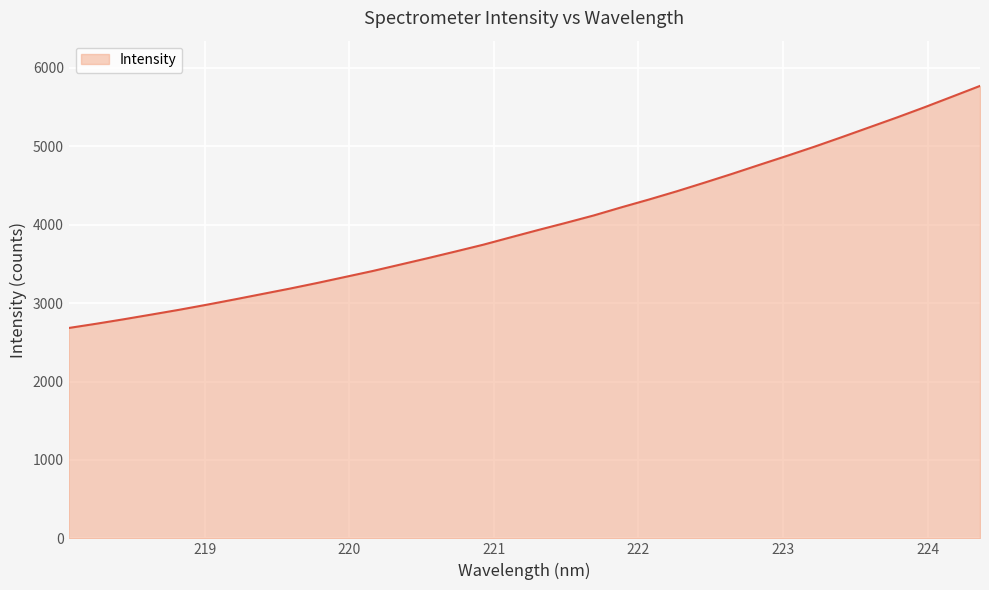

What is the smallest value displayed?

2682.5